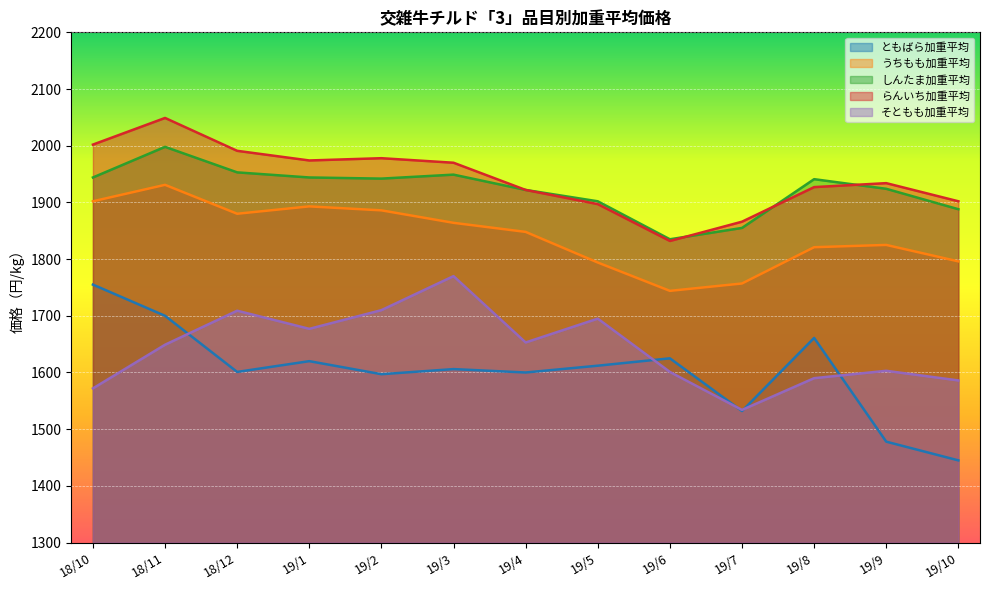

What are all the series names shown in the legend?

ともばら加重平均, うちもも加重平均, しんたま加重平均, らんいち加重平均, そともも加重平均